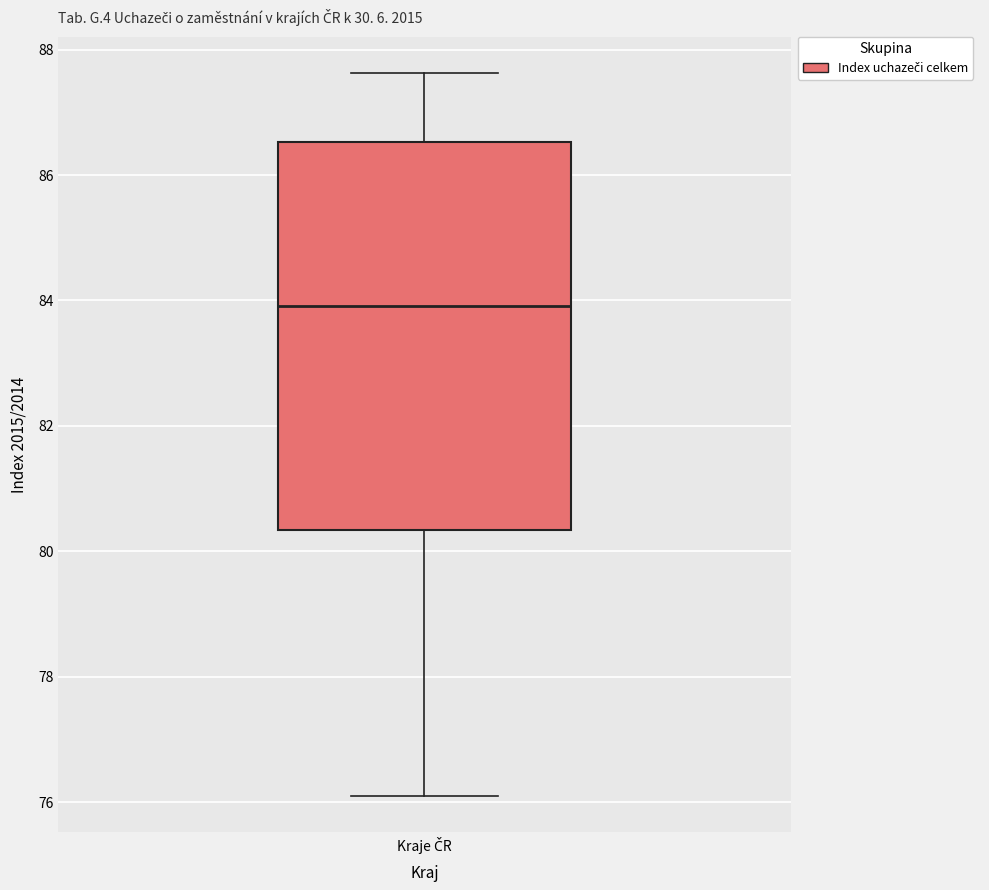

Transcribe this box plot: give where the median line is, the range the box spans, and where the two whiskers end, as read against the y-axis. The values are not printed on the chart, so give them approximately, as read against the axis.

median 84.0, box 80.4 to 86.6, whiskers 76.0 to 87.6